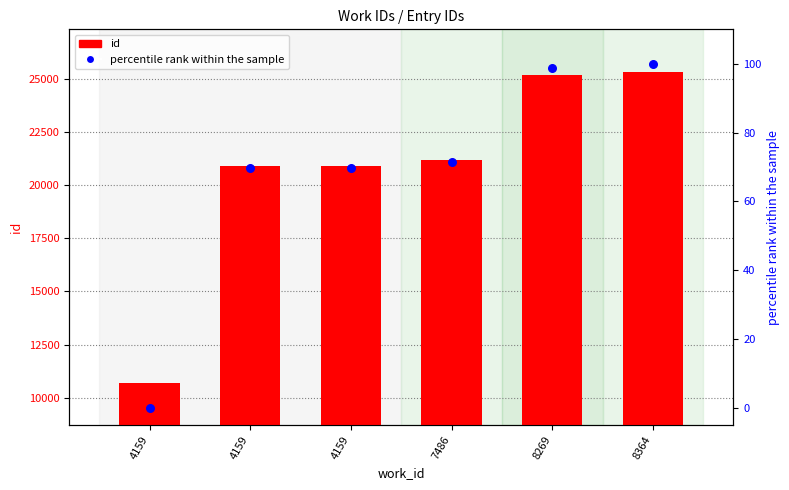

Is the value of id at 4159 greater than the value of percentile rank within the sample at 4159?

Yes